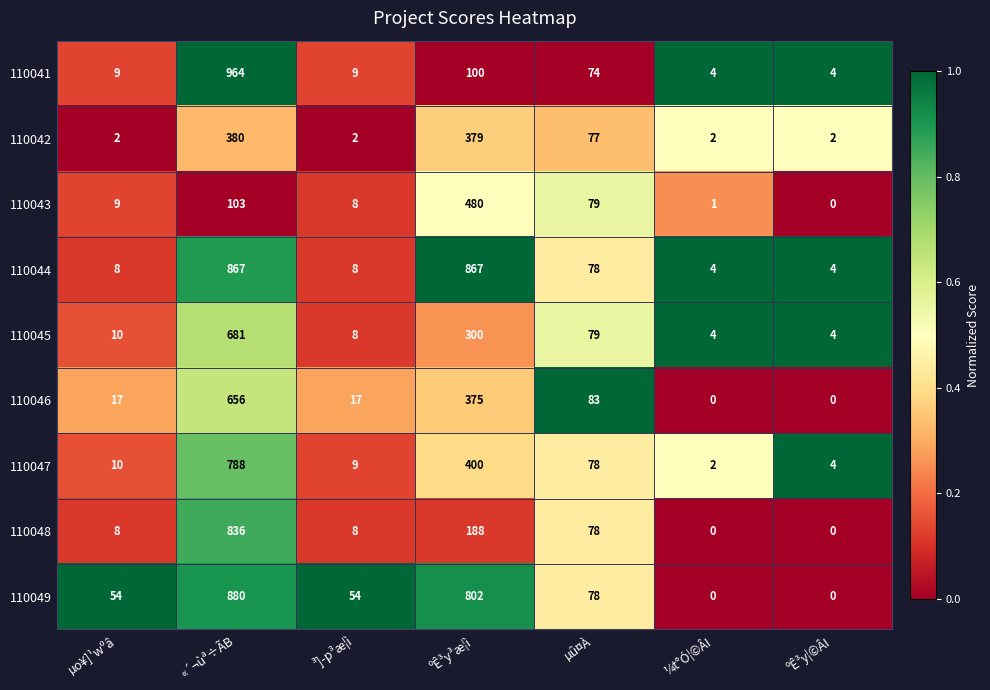

What is the difference between the maximum and minimum values in the 110048 series?

836